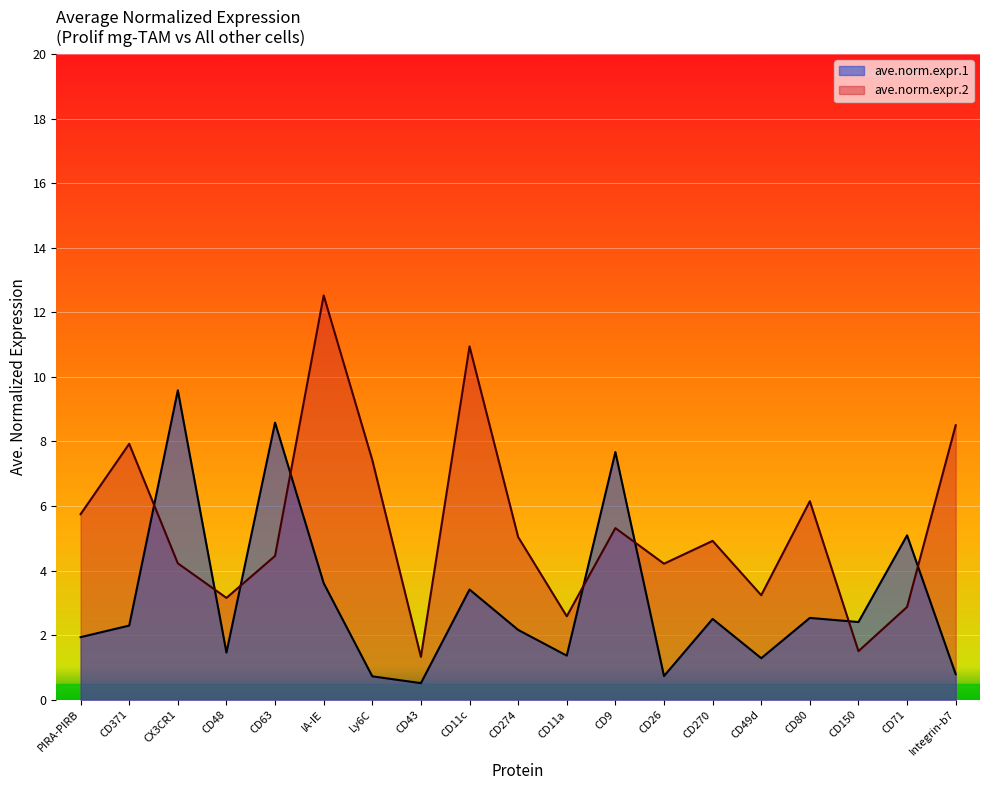

At how many categories does at least one series exceed 7?

8